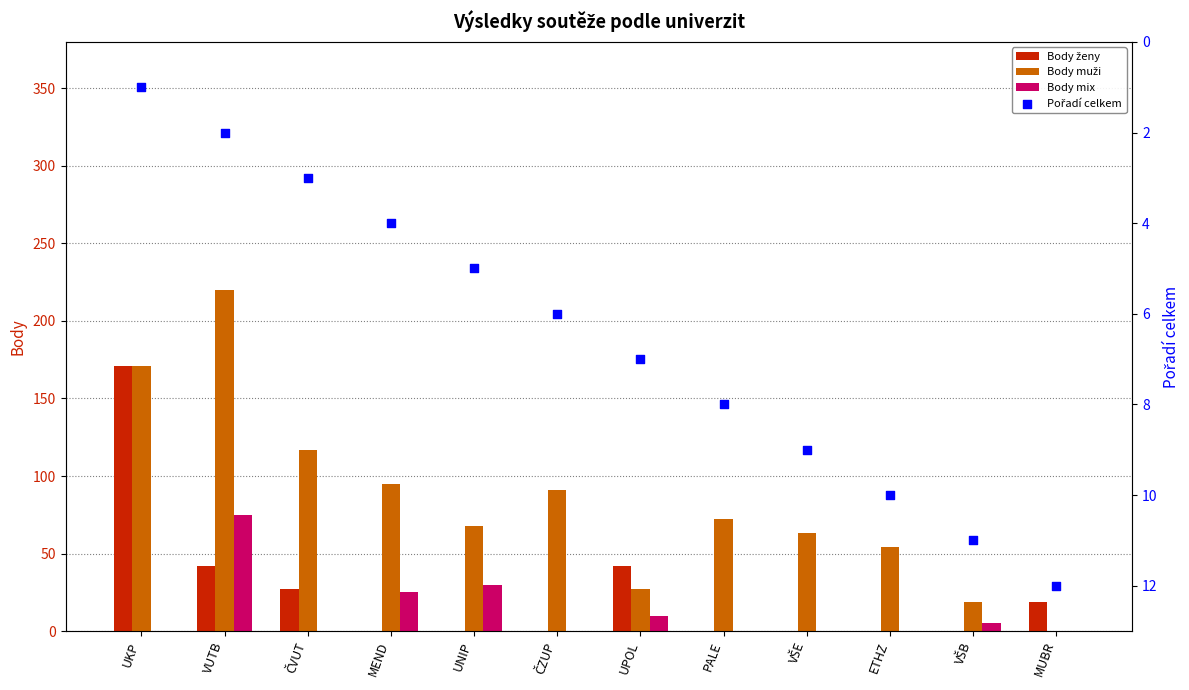

Which series reaches the minimum Y coordinate?

Body ženy